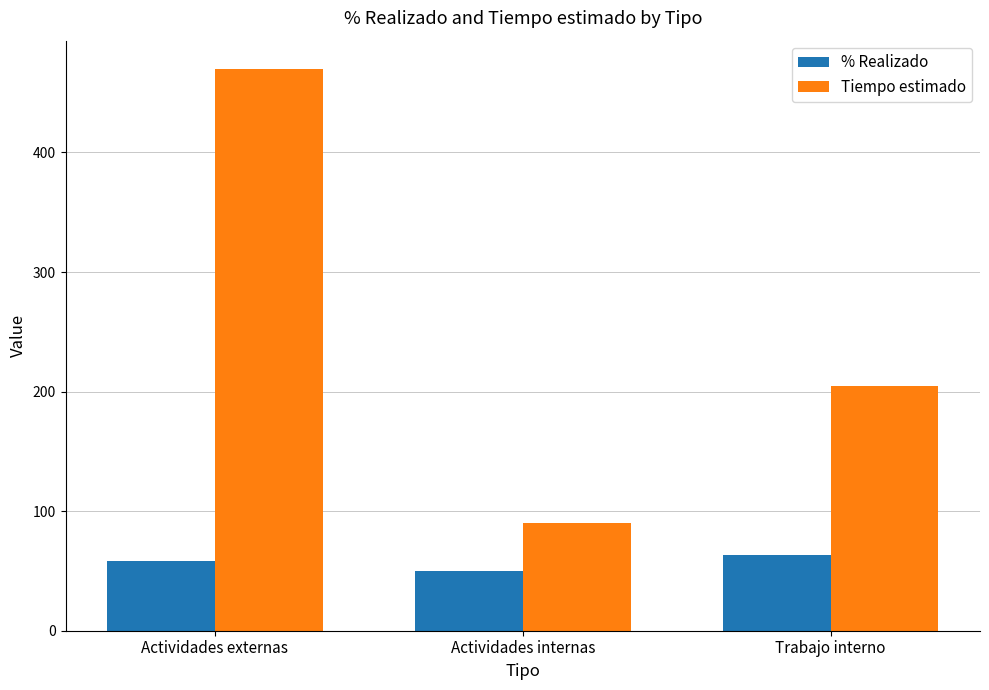

Between Actividades internas and Trabajo interno, which series saw the biggest shift?

Tiempo estimado